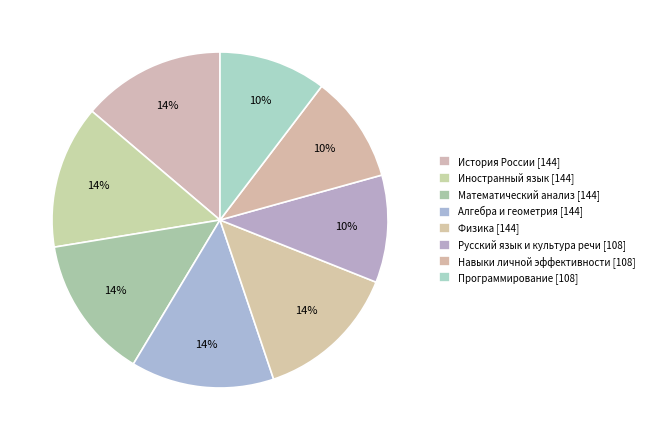

How many segments does this pie chart have?

8